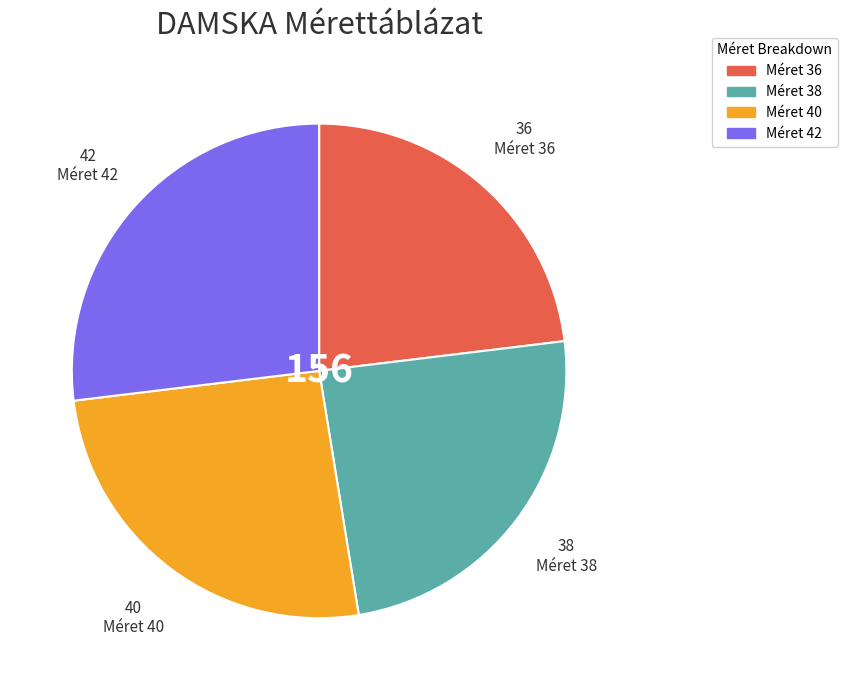

Does any single category account for the majority?

No